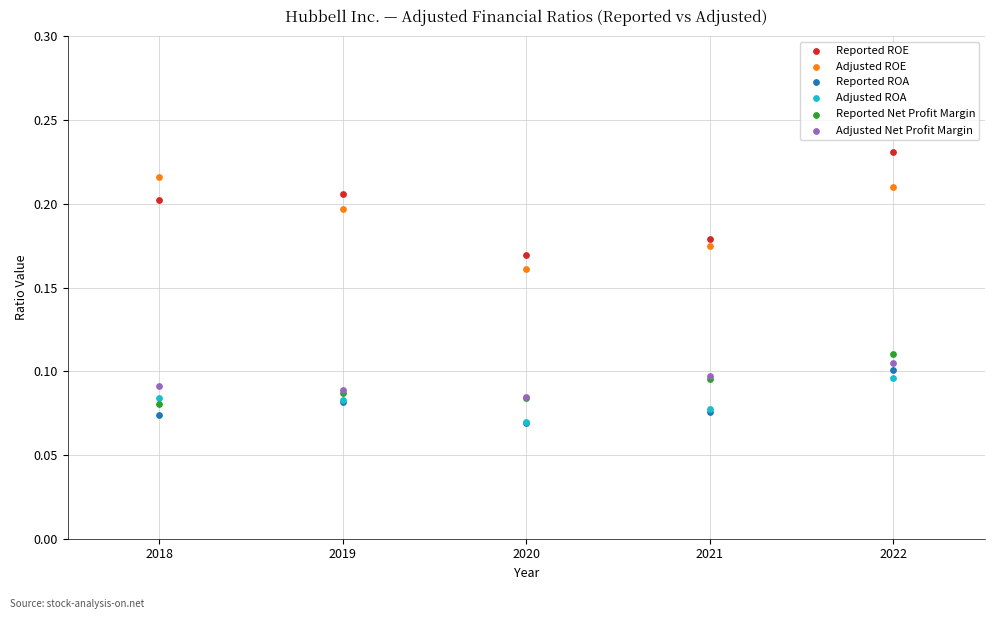

Which series has the largest Y range (max minus min)?

Reported ROE